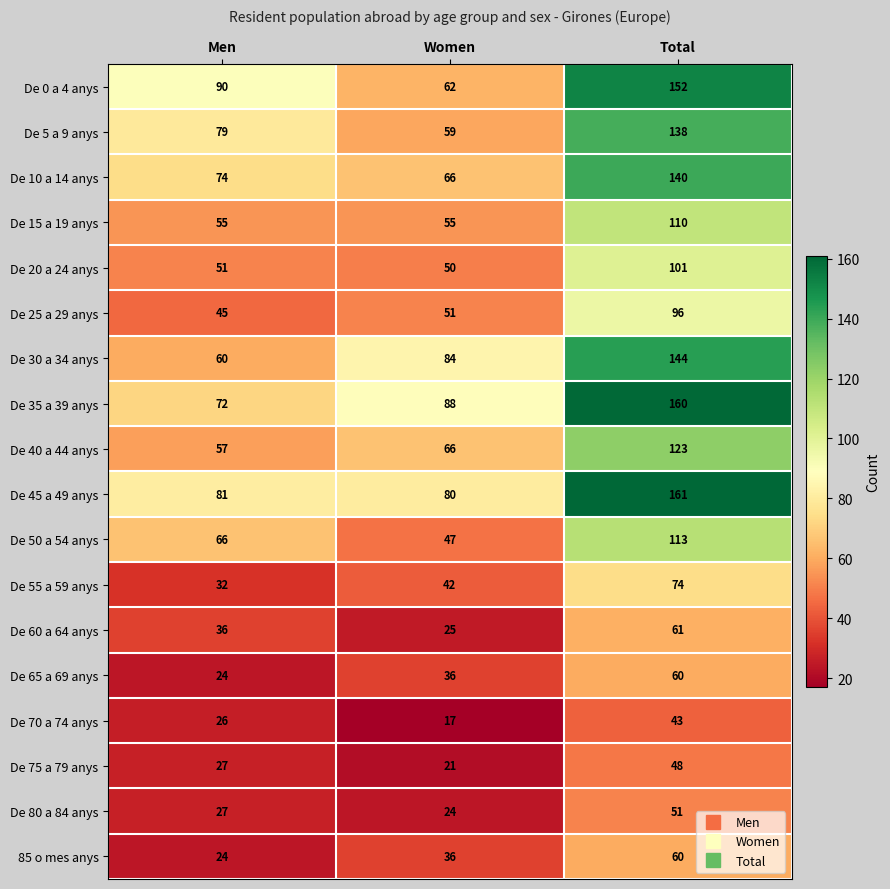

What is the average value of the De 30 a 34 anys series?

96